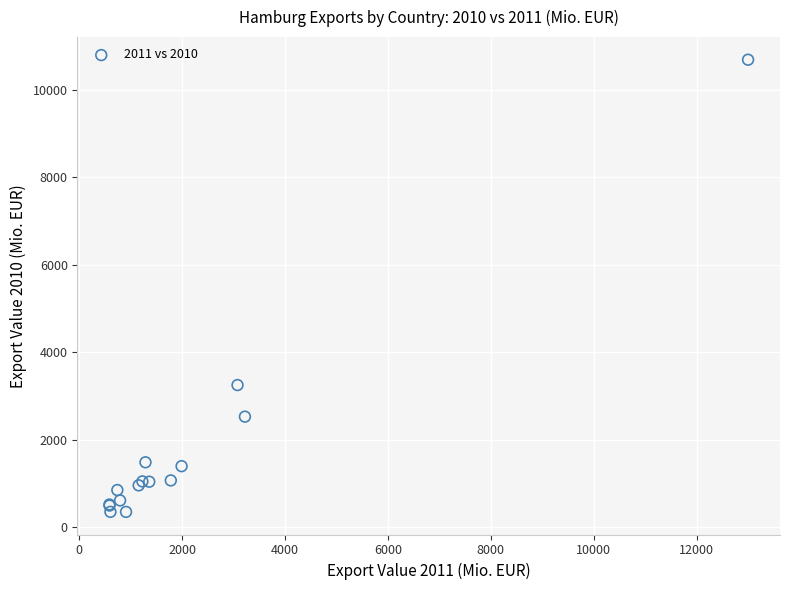

What Y value in the scatter plot is closest to 5520?

3248.7